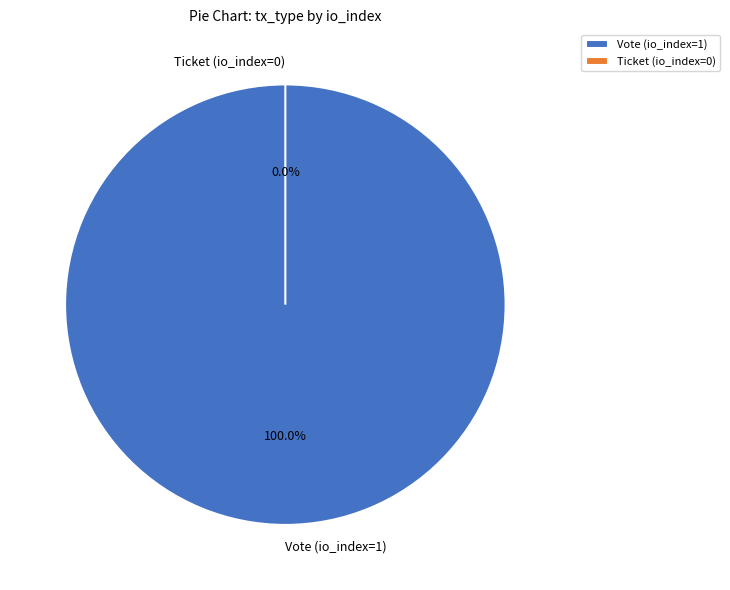

What is the change in value from Vote (io_index=1) to Ticket (io_index=0)?

-1